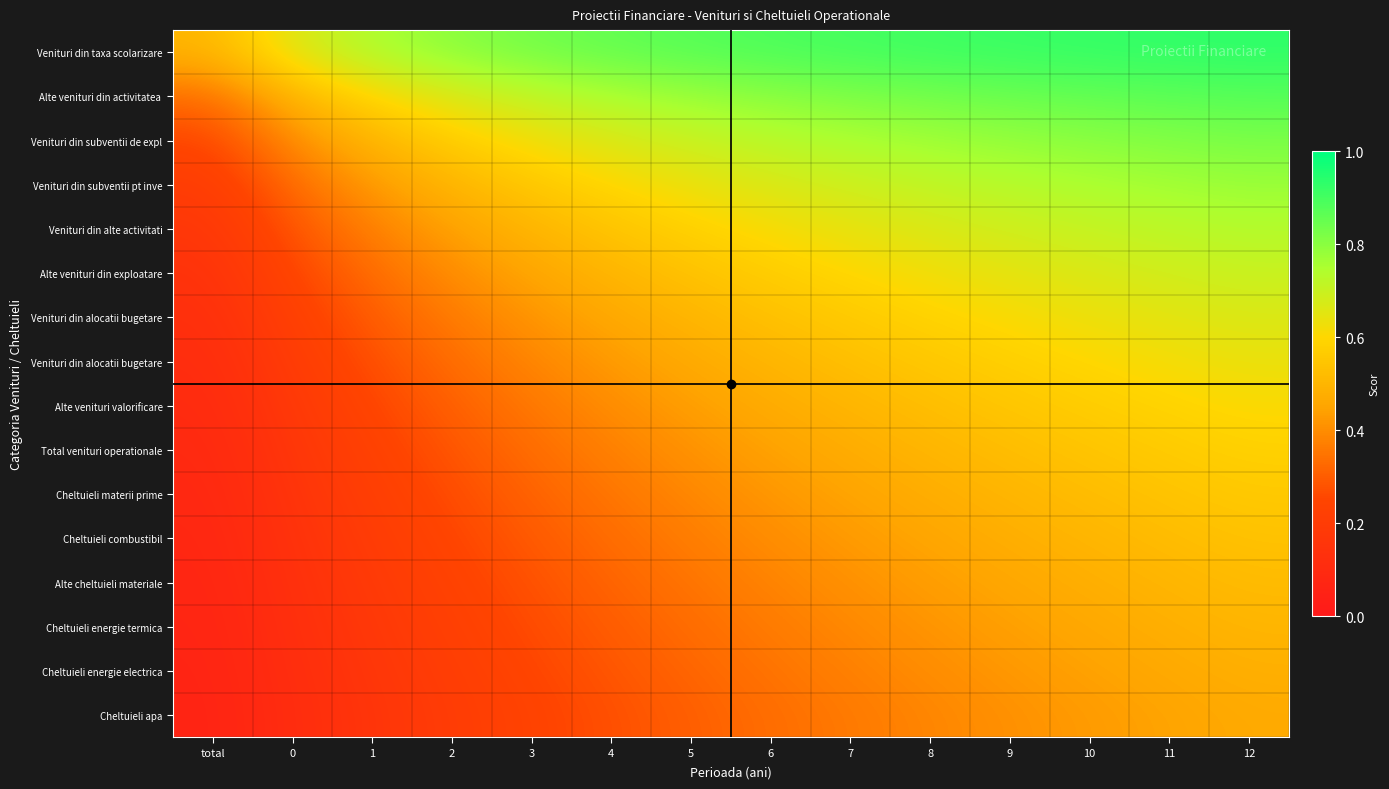

Which category has the lowest value across all series?

total